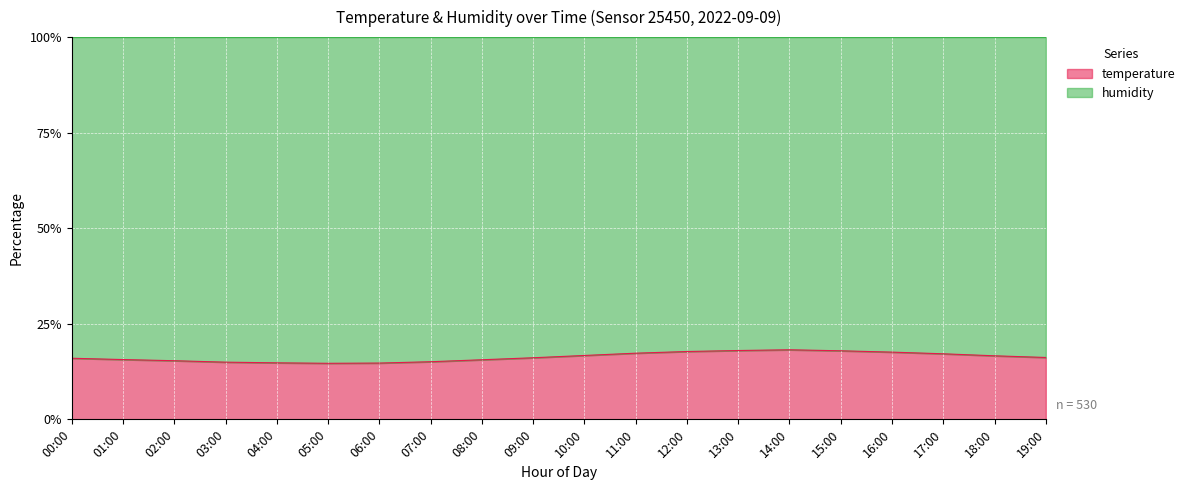

The chart shows a value of 14.8 at 04:00. True or false?

True